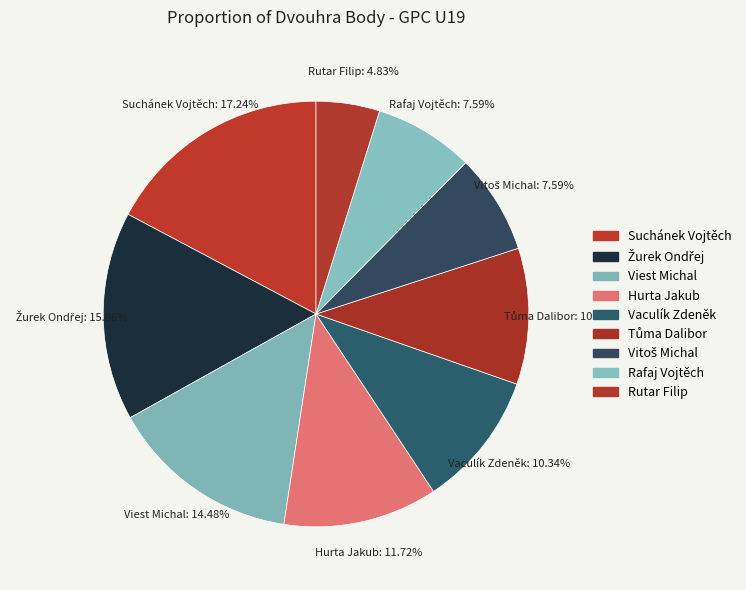

The Žurek Ondřej slice represents 16% of the pie. True or false?

True